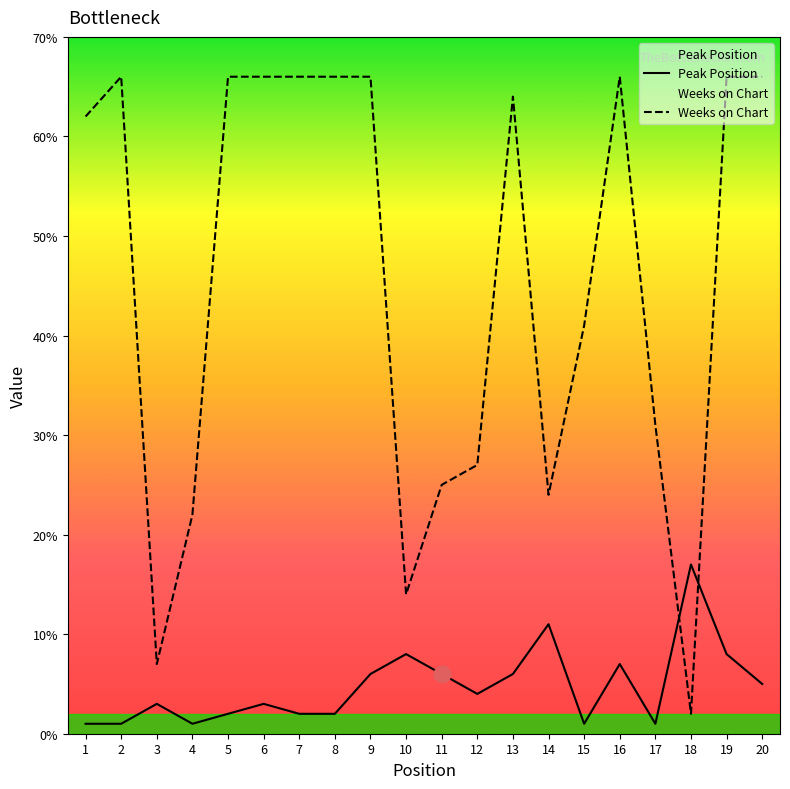

What is the value of the Weeks on Chart point at the 12th from the left?

27